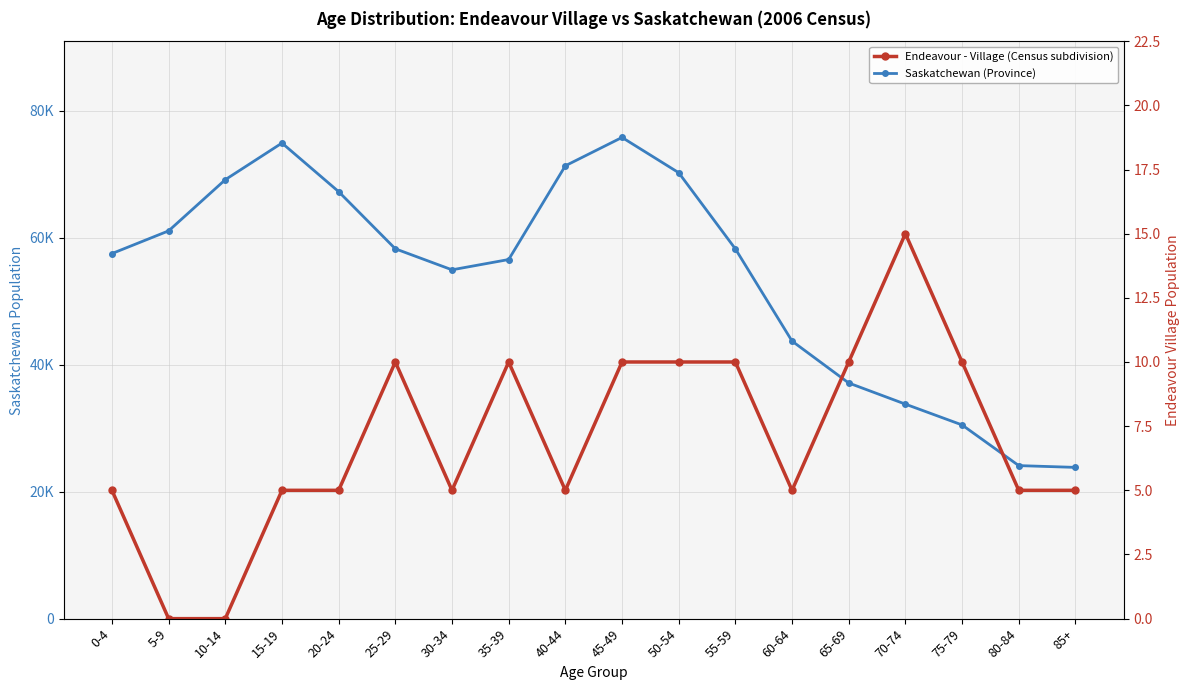

What is the difference between the maximum and minimum values in the Endeavour - Village (Census subdivision) series?

15